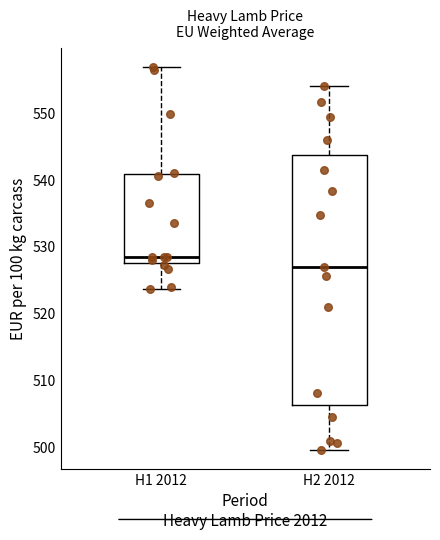

Where is the lower edge of the box for H2 2012 on the y-axis? The values are not printed on the chart, so give them approximately, as read against the axis.

506